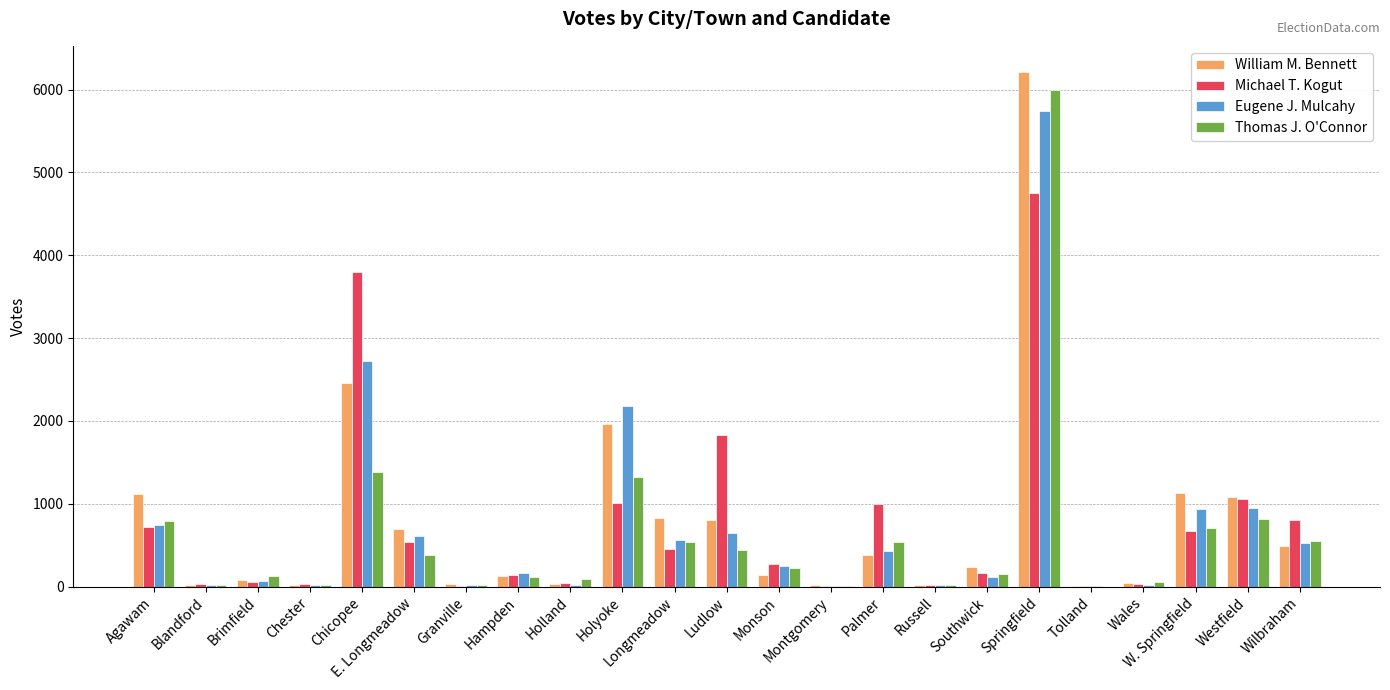

The value of William M. Bennett at W. Springfield is 2005. True or false?

False